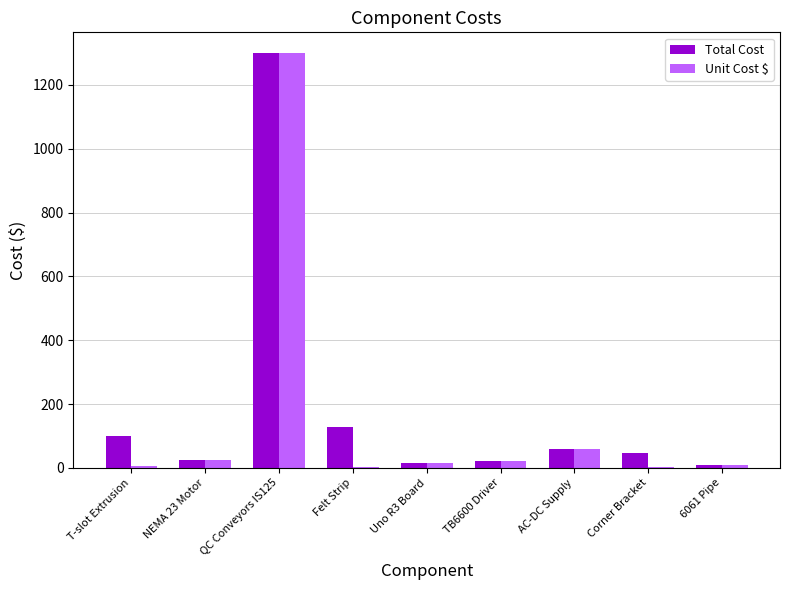

What are all the series names shown in the legend?

Total Cost, Unit Cost $